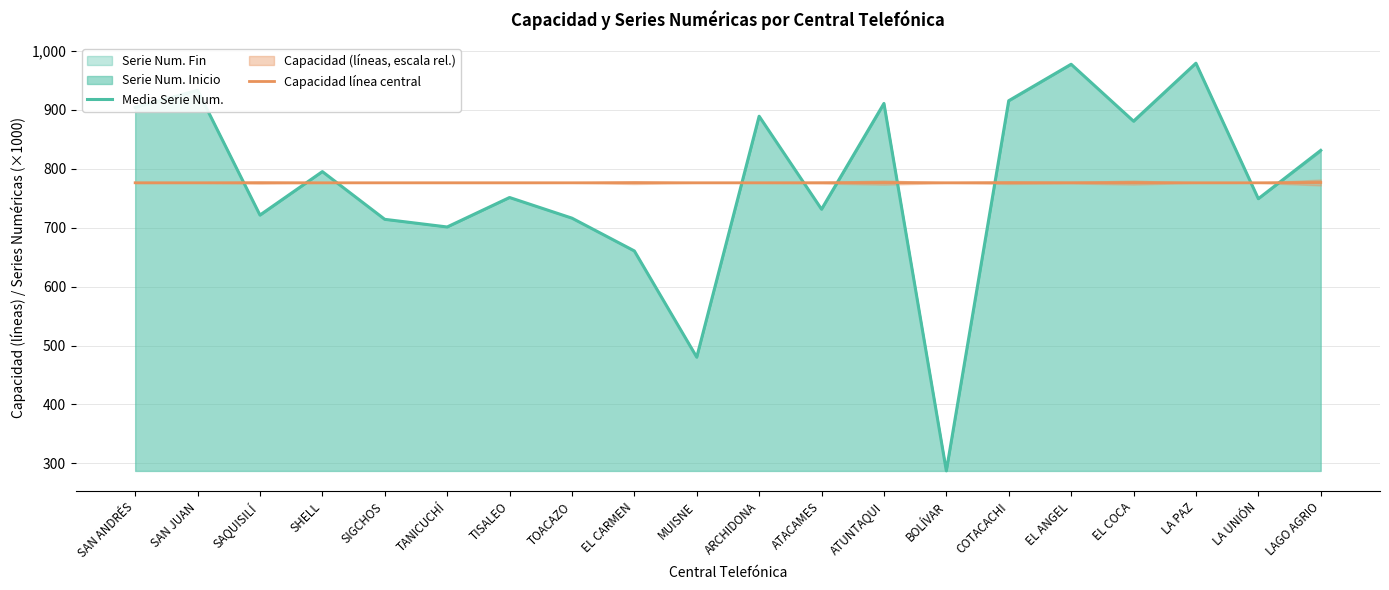

Which series has the largest total across all categories?

Media Serie Num.